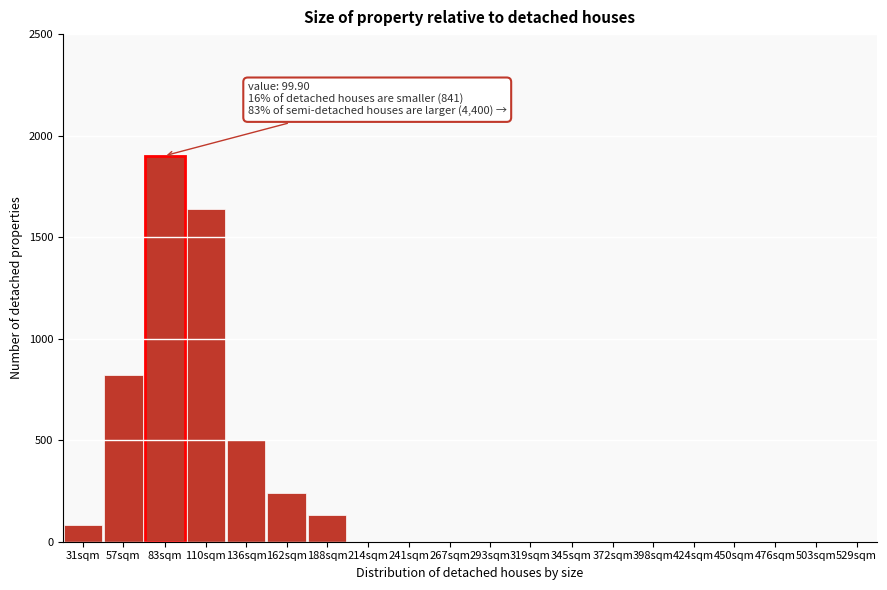

Reading left to right, what are all the values shown in this chart?

31sqm=80	57sqm=820	83sqm=1900	110sqm=1640	136sqm=500	162sqm=240	188sqm=130	214sqm=0	241sqm=0	267sqm=0	293sqm=0	319sqm=0	345sqm=0	372sqm=0	398sqm=0	424sqm=0	450sqm=0	476sqm=0	503sqm=0	529sqm=0